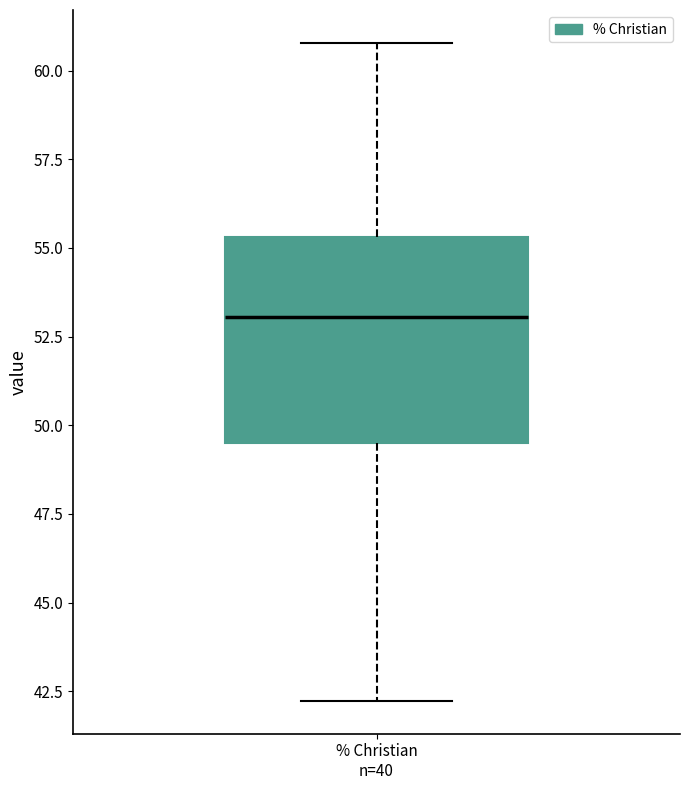

Where does the upper whisker of the box for % Christian n=40 end on the y-axis? The values are not printed on the chart, so give them approximately, as read against the axis.

61.0